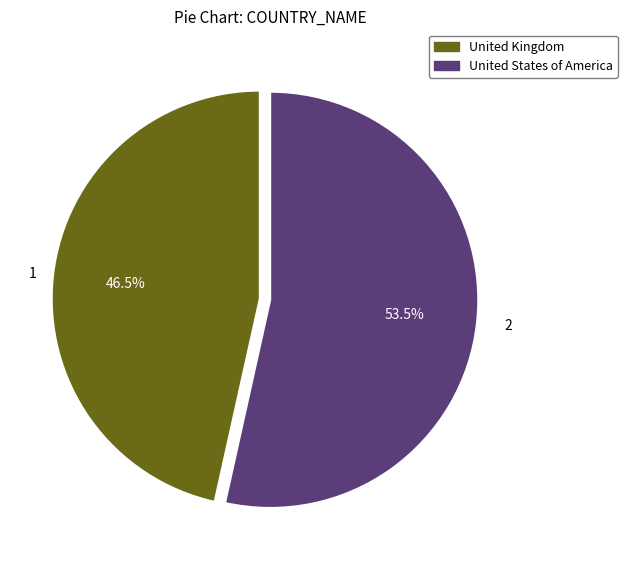

Combined, what portion of the pie is United Kingdom and United States of America?

100.0%